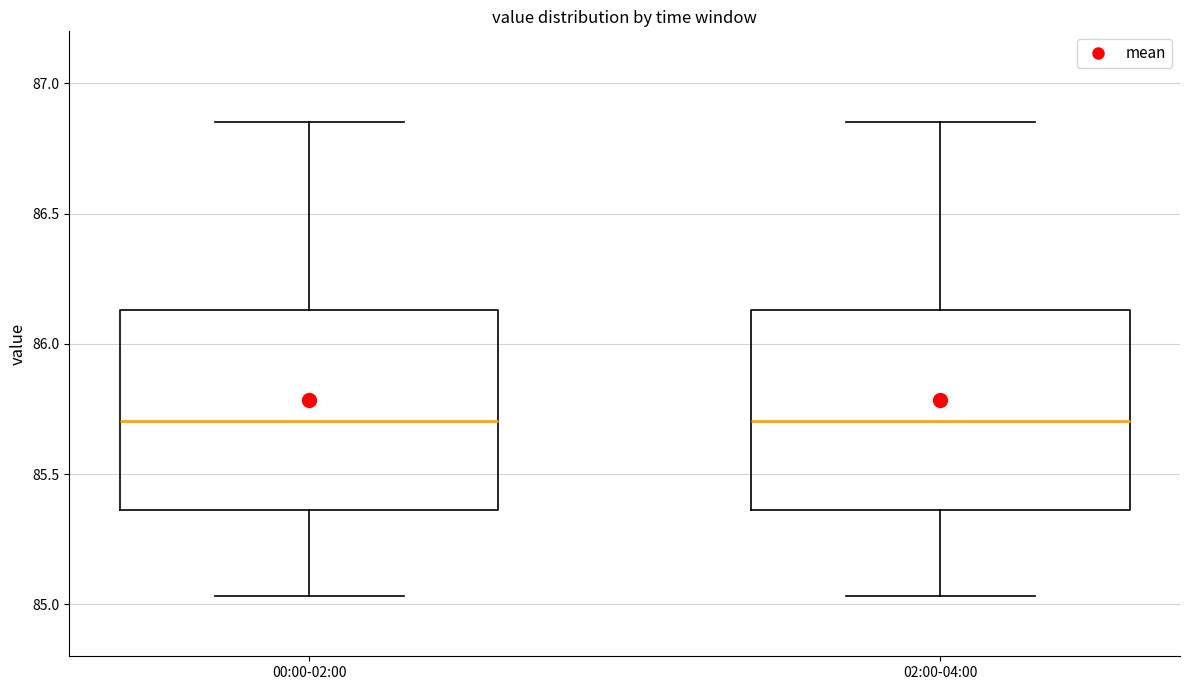

Where is the lower edge of the box for 00:00-02:00 on the y-axis? The values are not printed on the chart, so give them approximately, as read against the axis.

85.35